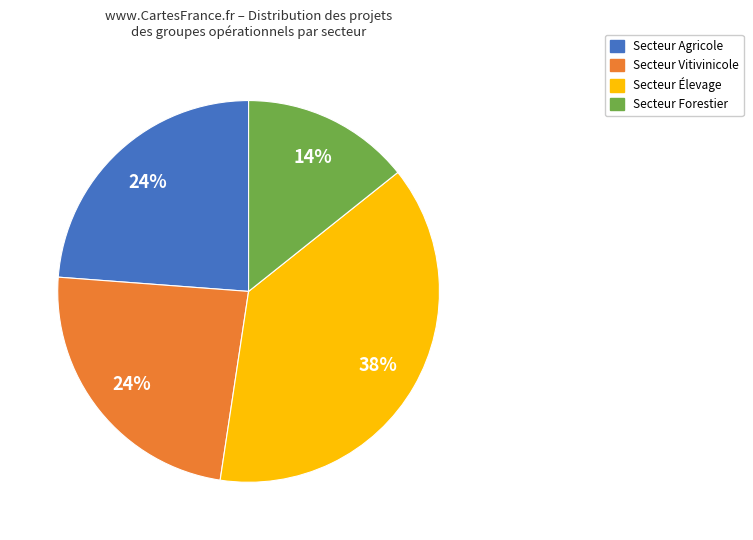

Count the number of slices in the pie.

4